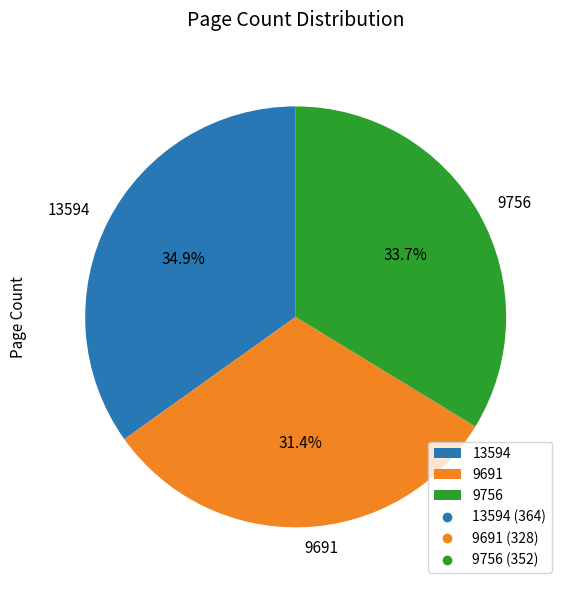

Does 13594 represent more than half of the total?

No